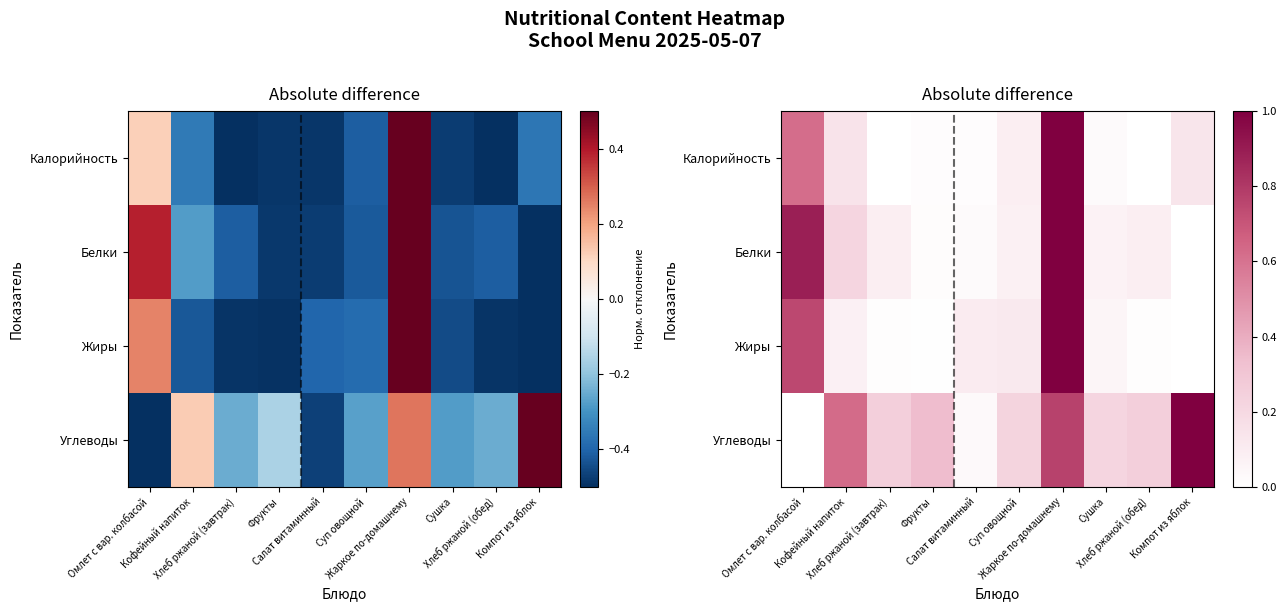

What is the difference between the highest and lowest values at Фрукты?

0.3